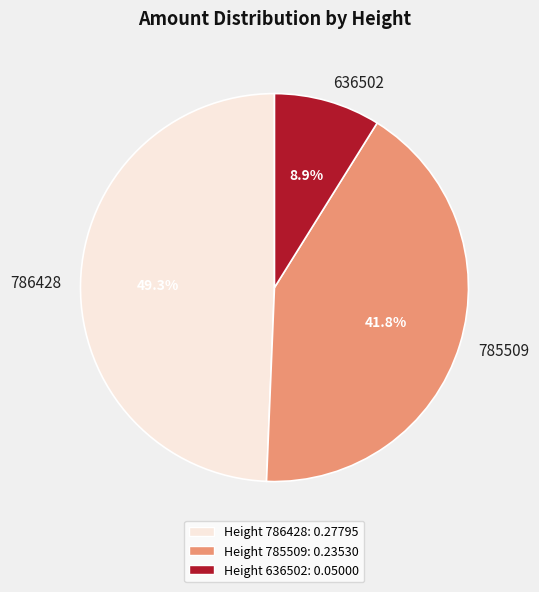

How many slices are in this pie chart?

3